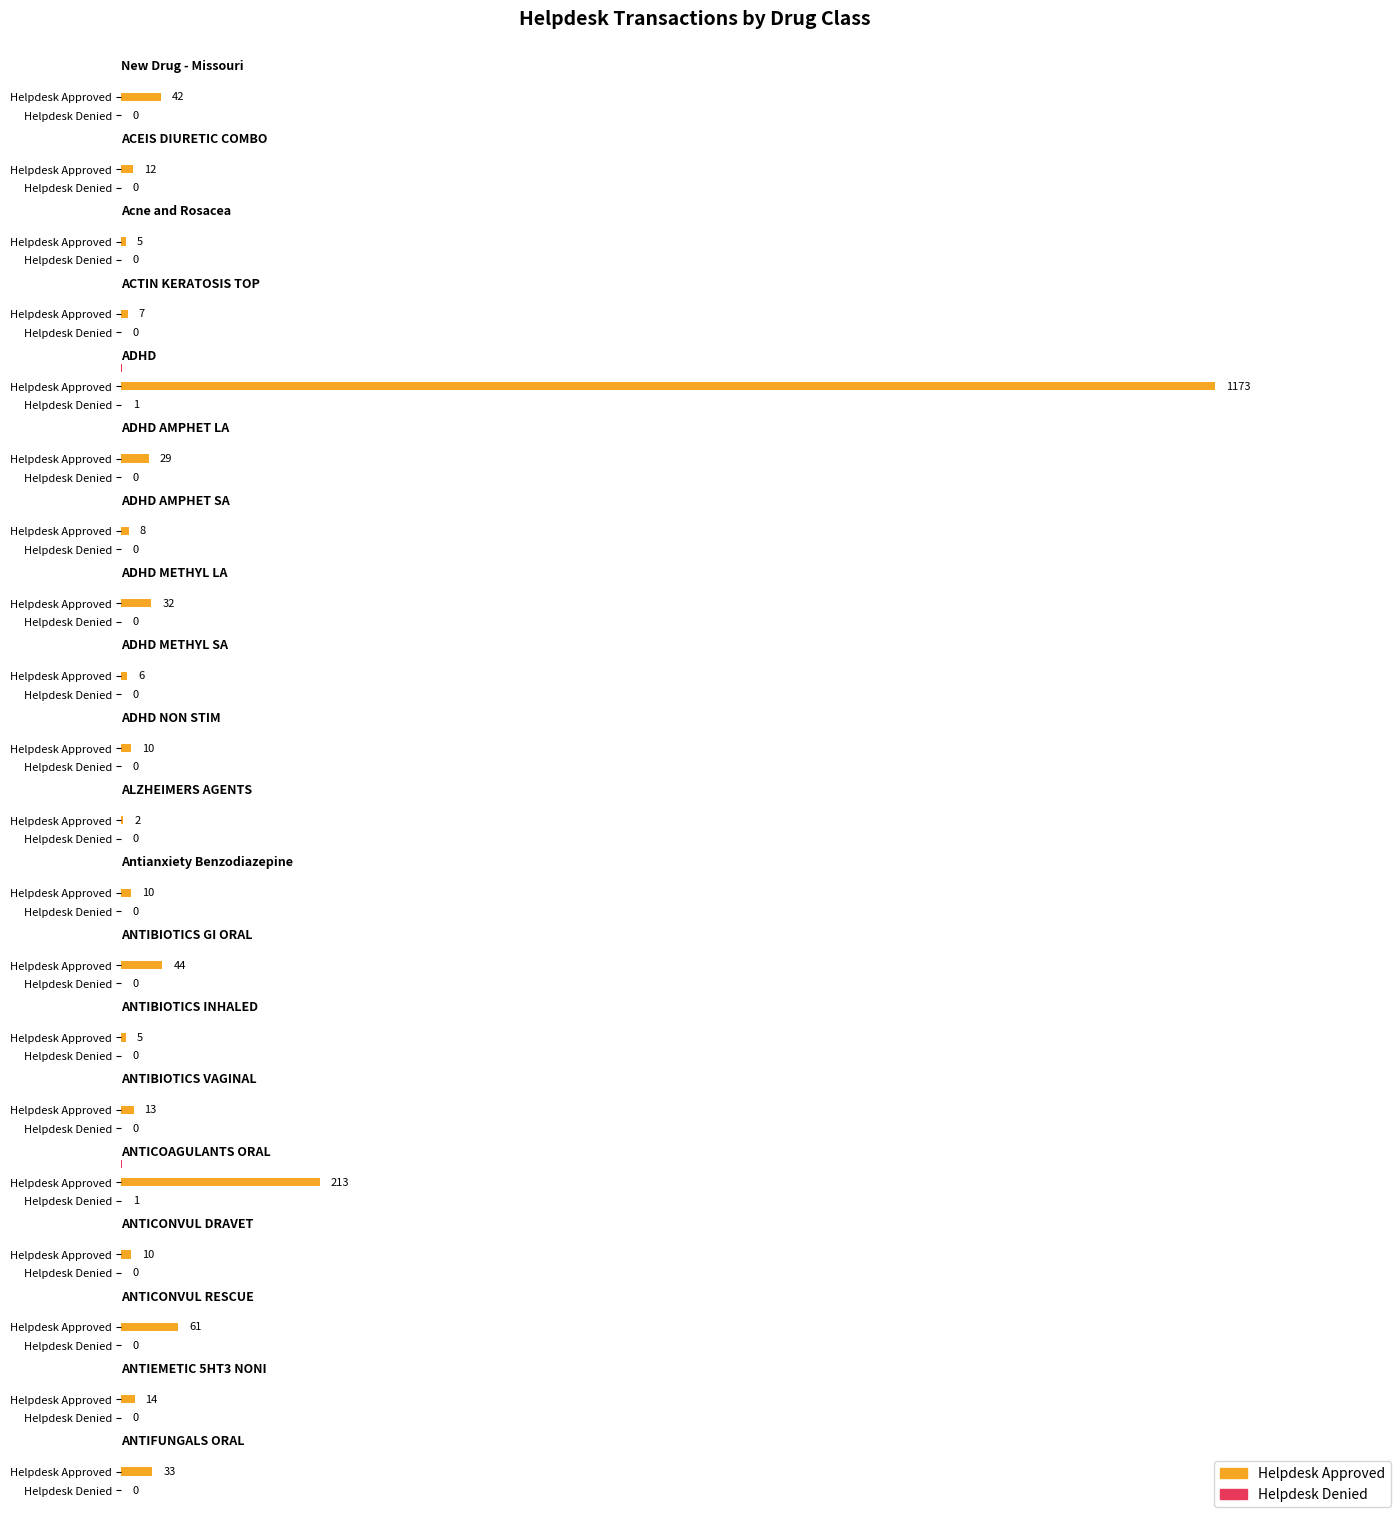

Between ACEIS DIURETIC COMBO and ANTIFUNGALS ORAL, which is larger?

ANTIFUNGALS ORAL